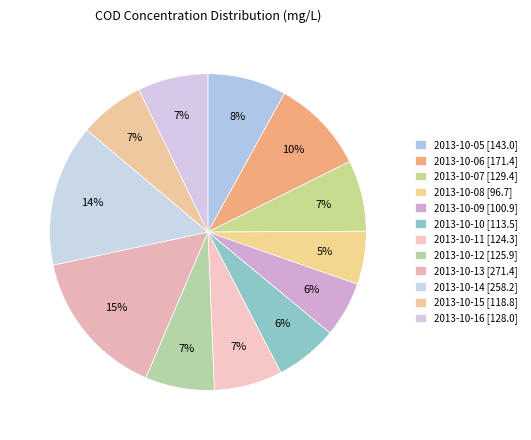

To the nearest percent, what is the average slice percentage?

8%